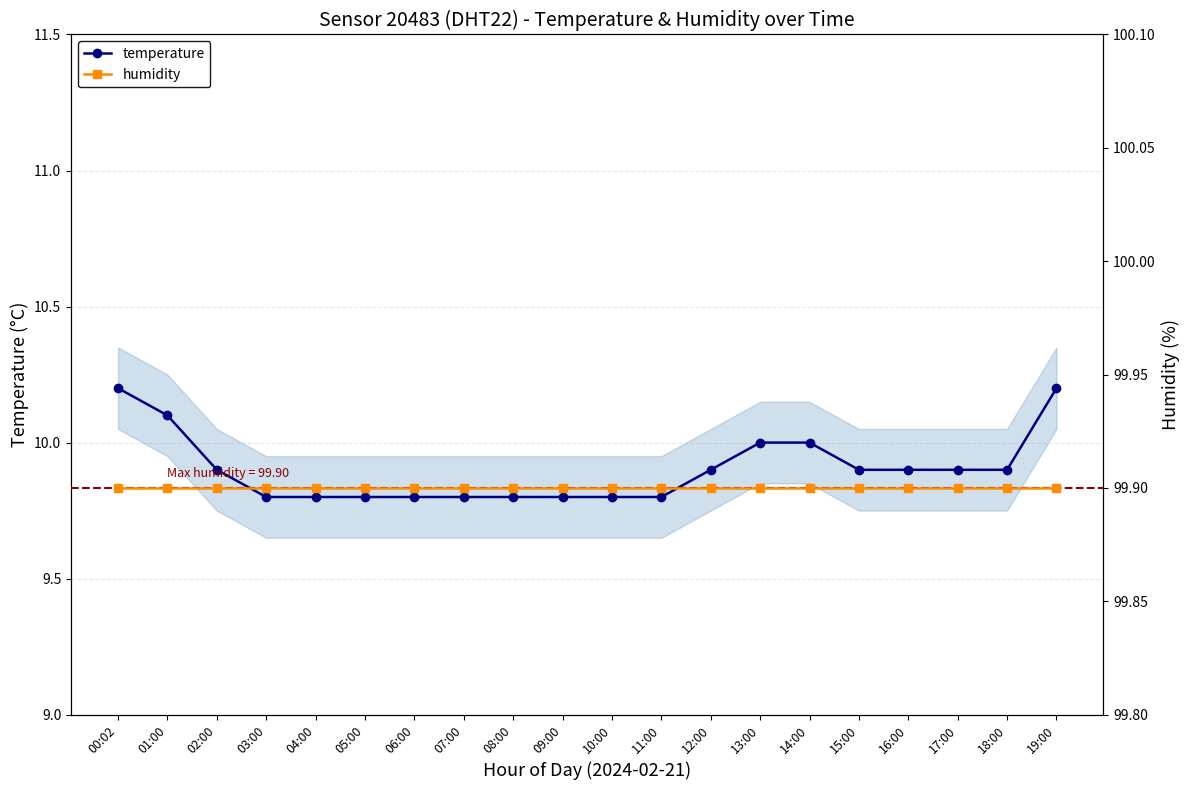

Which series has the widest spread of values?

temperature